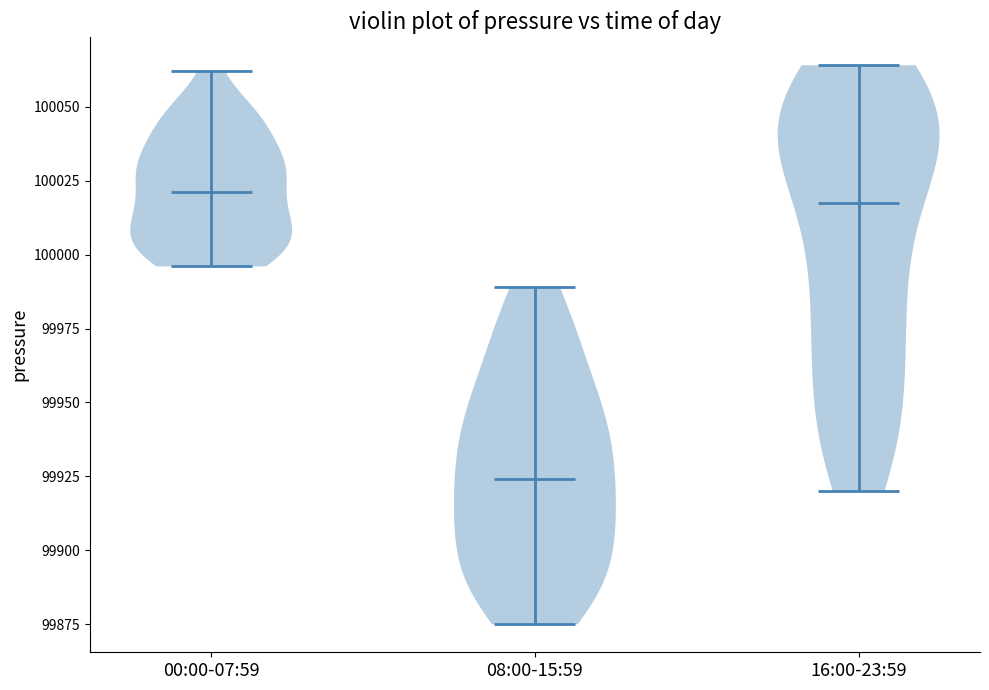

Reading left to right, read every violin against the y-axis: where its median line is, and the lowest and highest points it reaches. The values are not printed on the chart, so give them approximately, as read against the axis.

00:00-07:59: median line 100020, lowest point 99995, highest point 100060
08:00-15:59: median line 99925, lowest point 99875, highest point 99990
16:00-23:59: median line 100020, lowest point 99920, highest point 100065